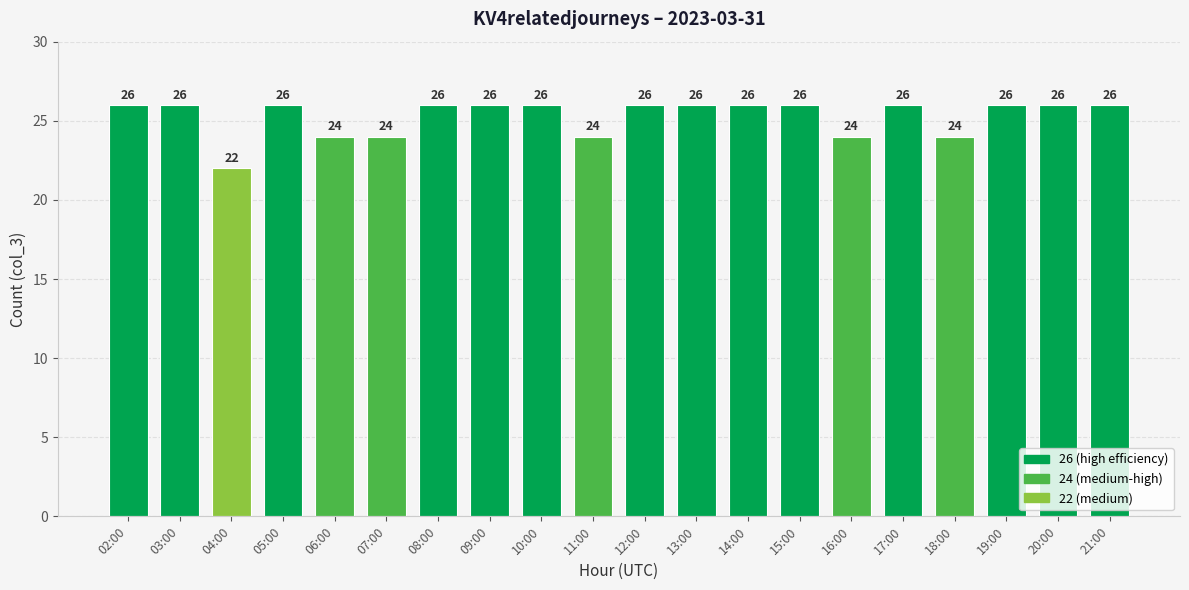

What is the minimum value shown in the chart?

22